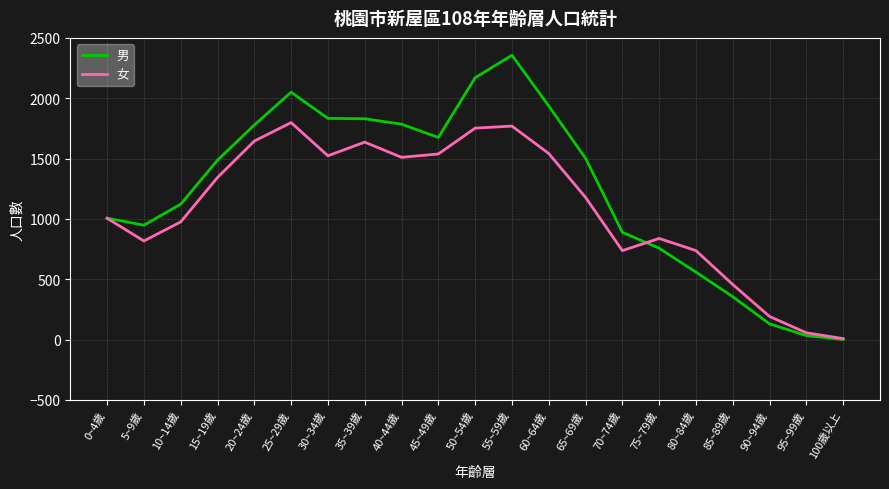

Which series changed the most between 55~59歲 and 85~89歲?

男